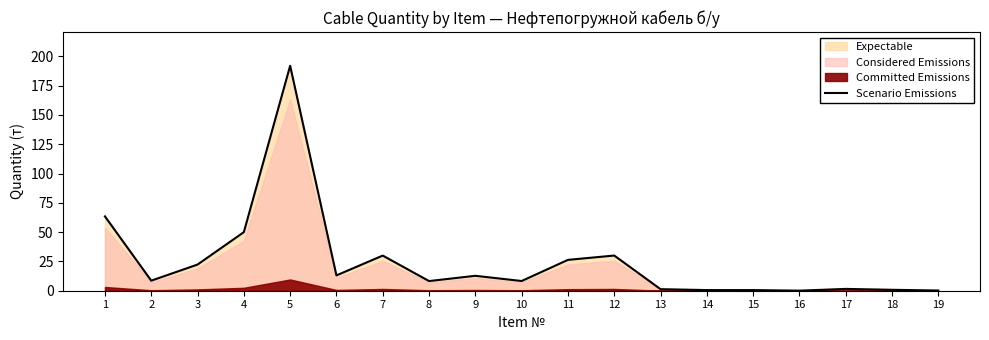

True or false: the data shows 0.2 at 19.

False